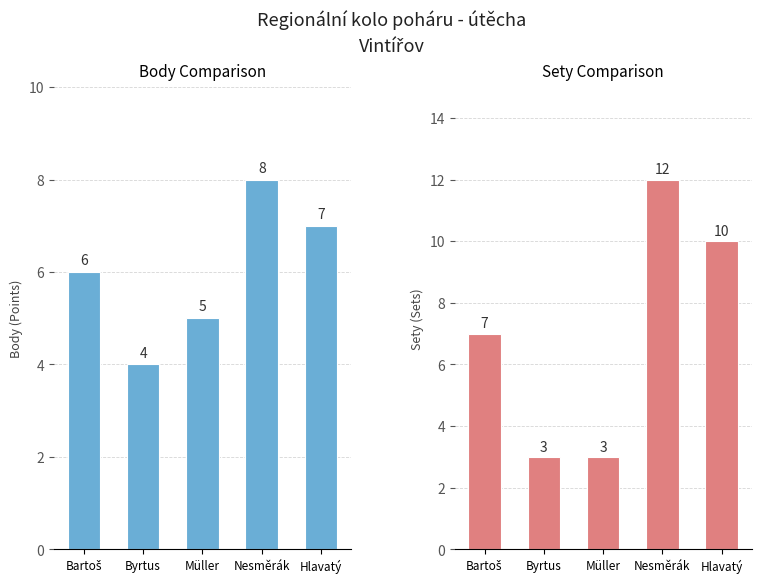

What is the difference between the second highest and second lowest values in the sety series?

7